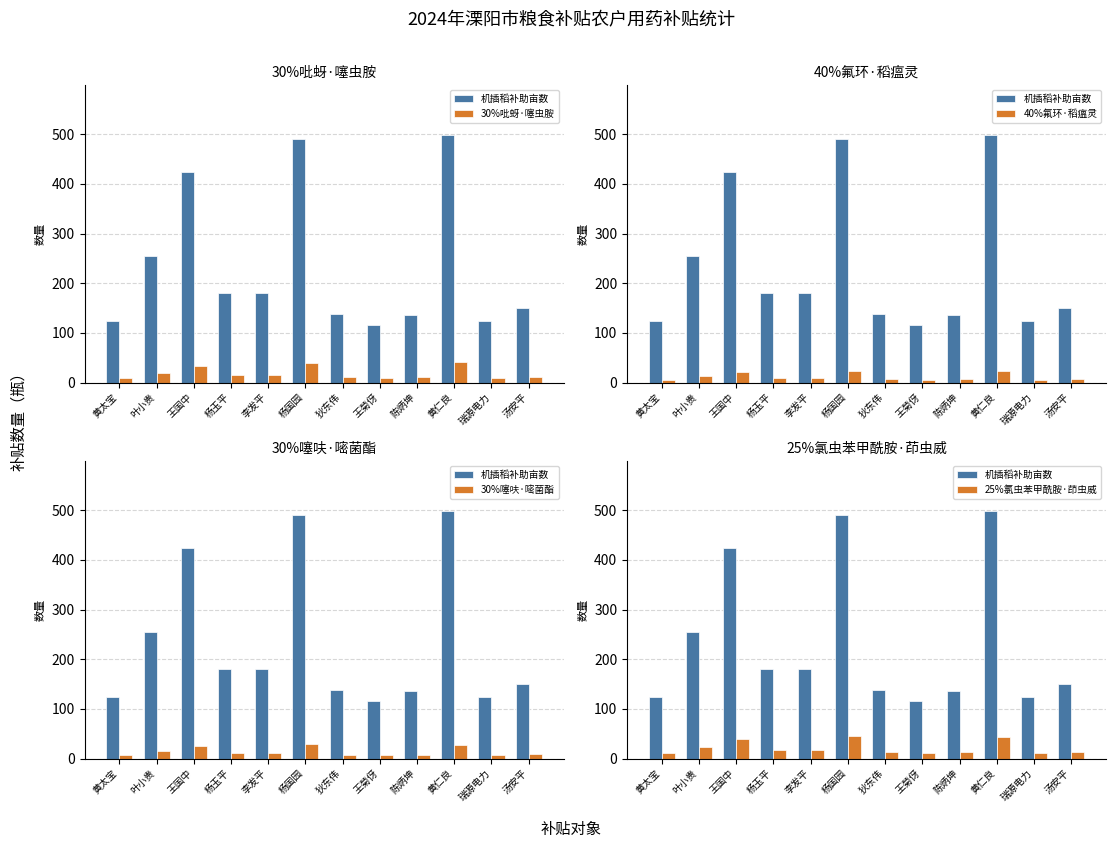

How many values in the 30%吡蚜·噻虫胺 series exceed 14?

6